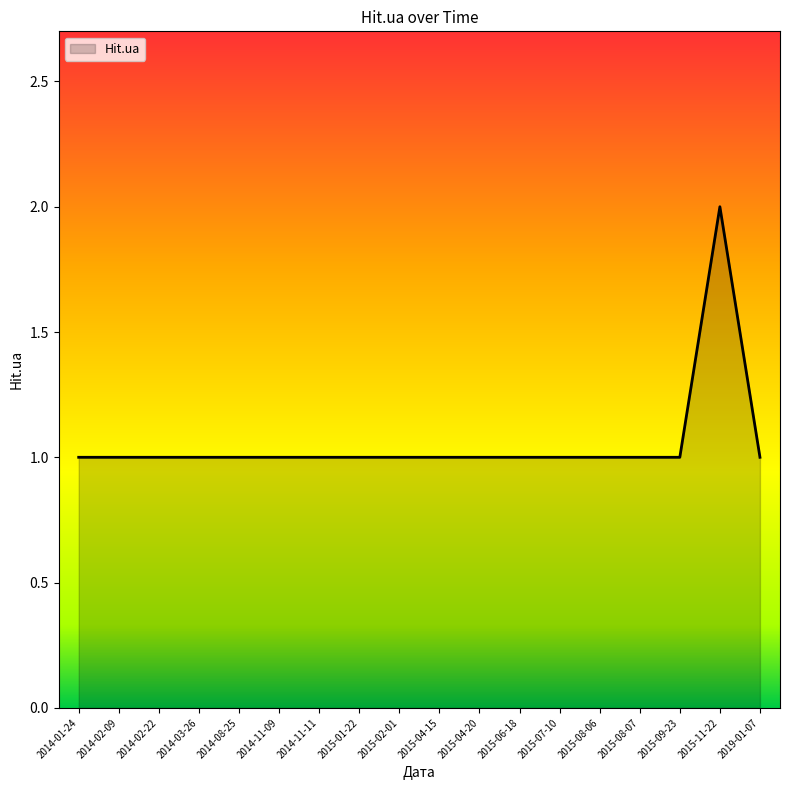

How many lines are shown in the chart?

1